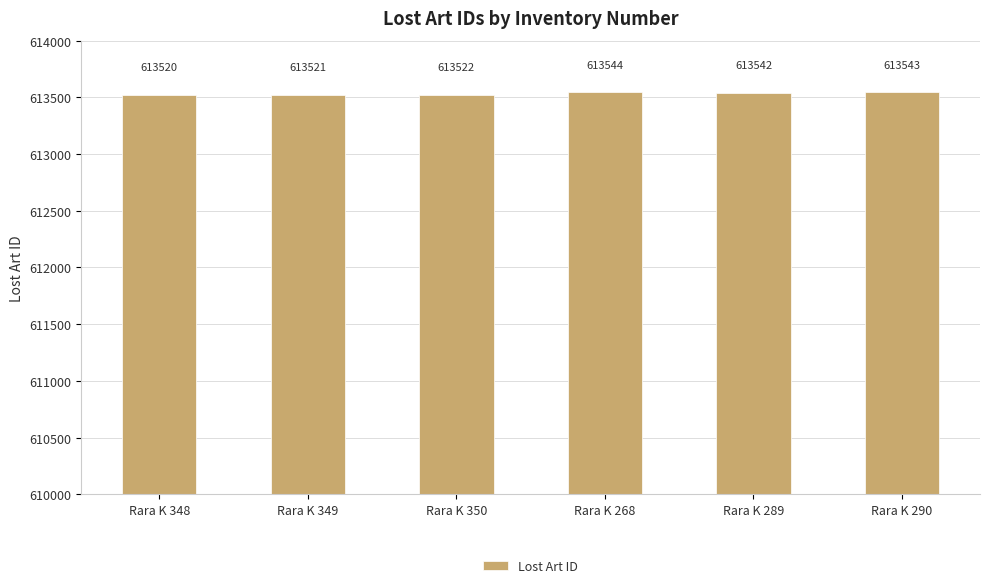

What is the label of the 2nd bar from the left?

Rara K 349